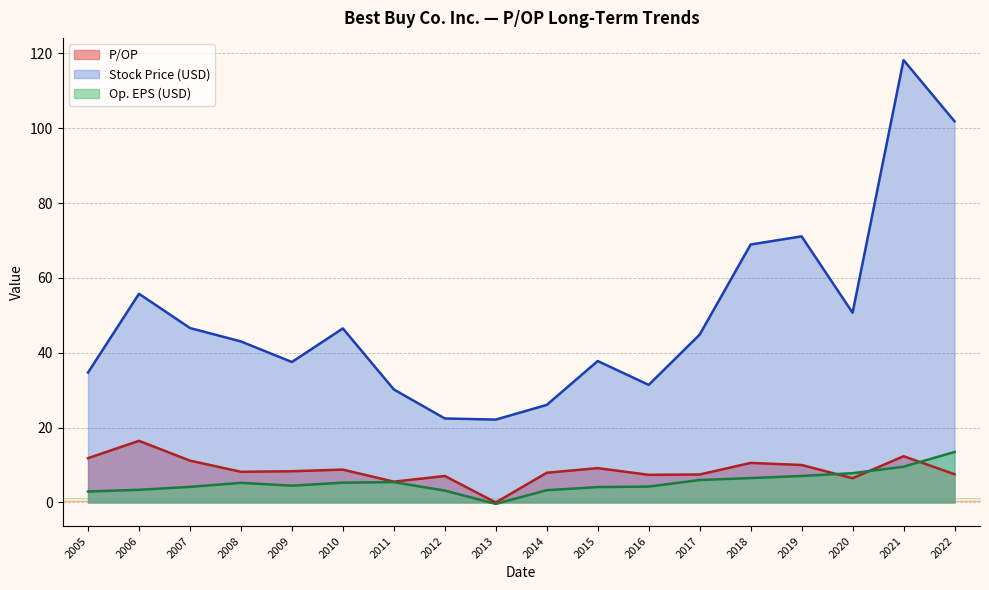

The value of P/OP at 2015 is 9.2. True or false?

True